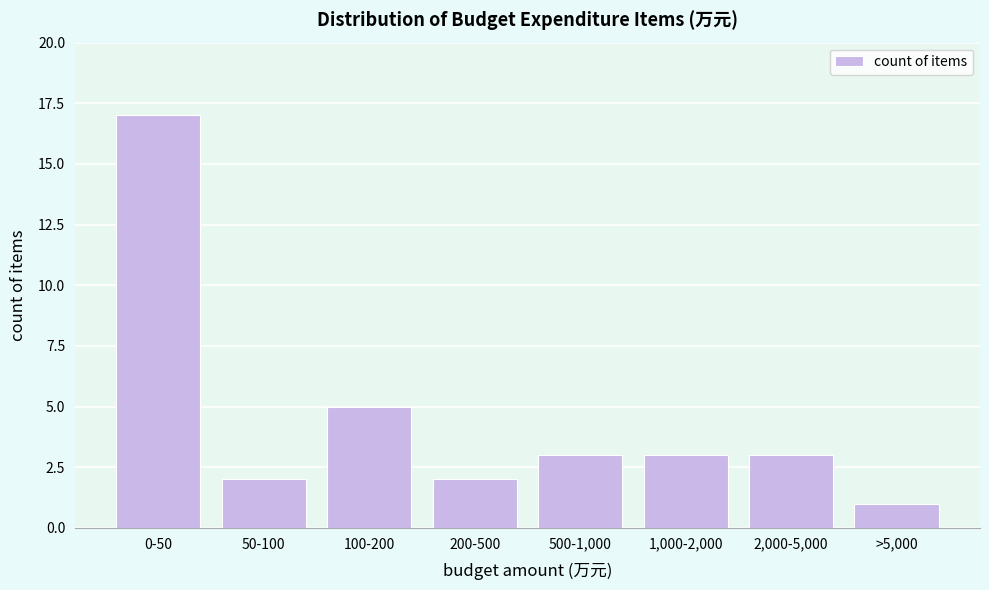

Reading left to right, transcribe all the data shown in this chart.

17	2	5	2	3	3	3	1